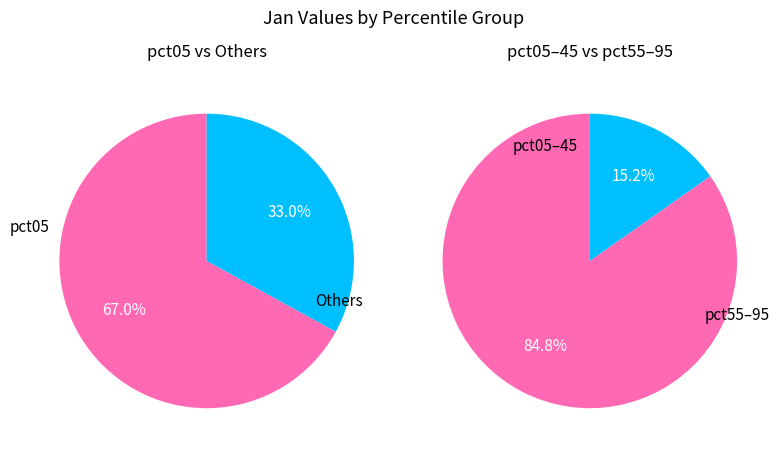

Does pct05 represent more than half of the total?

Yes